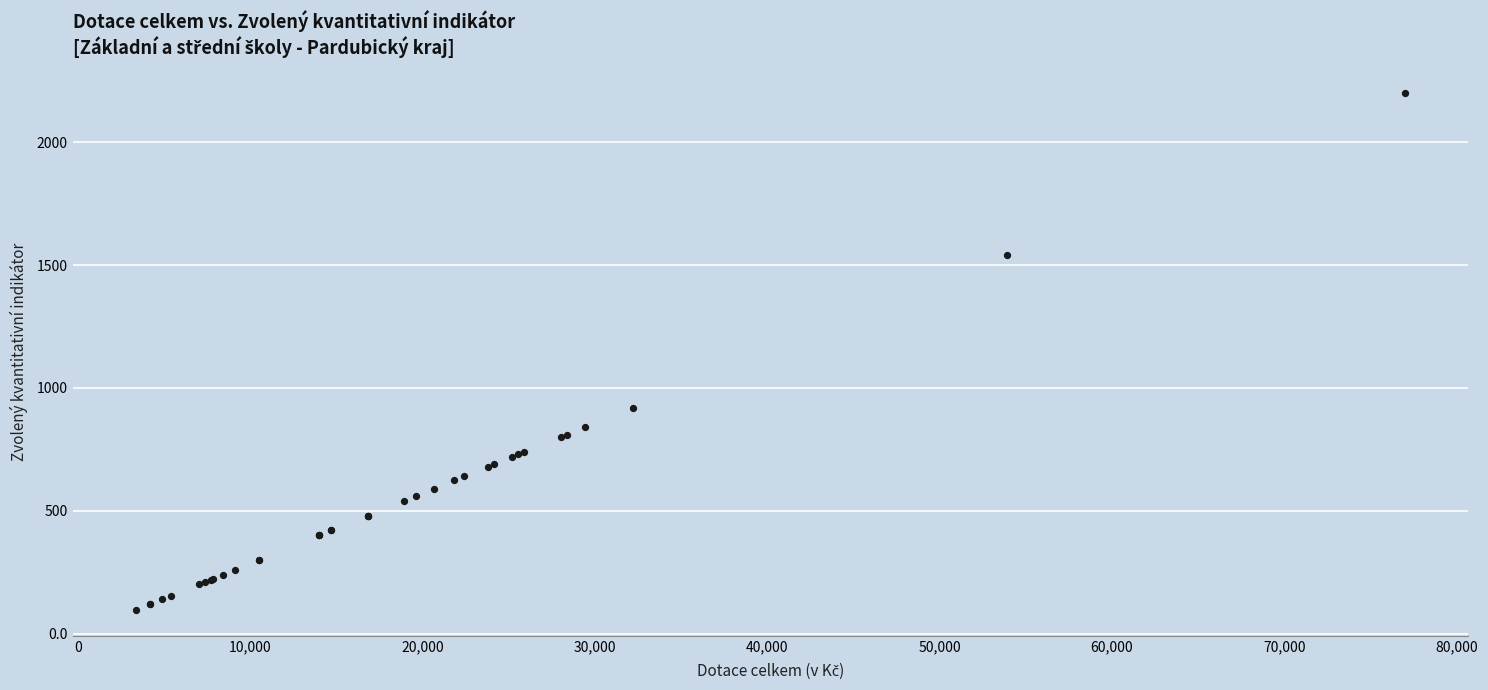

What Y value in the scatter plot is closest to 1148?

920